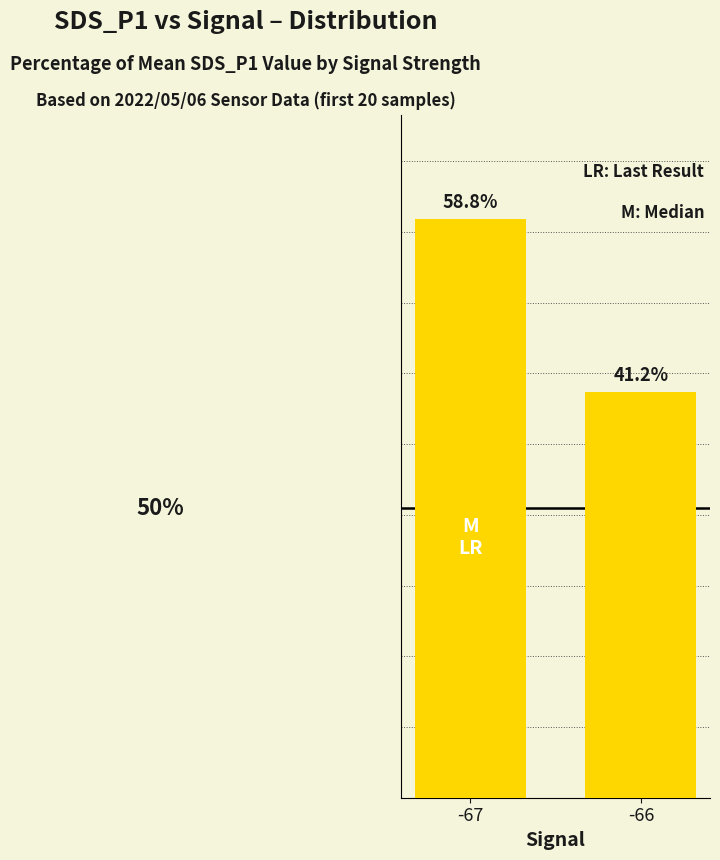

Rank the categories by value from lowest to highest.

-66, -67